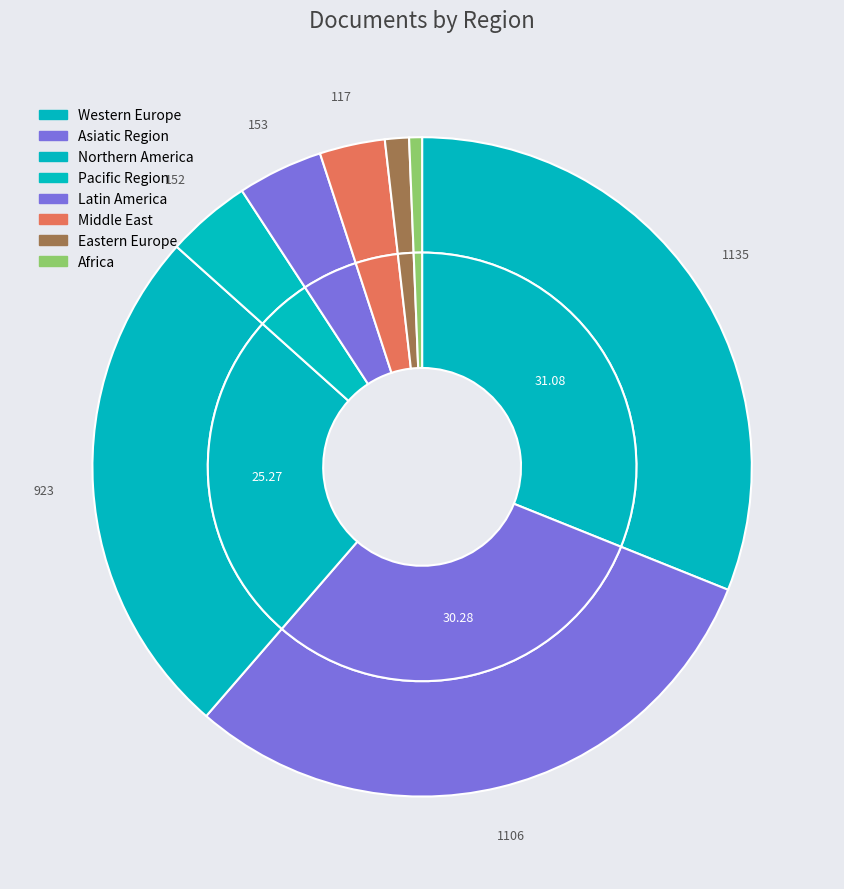

To the nearest percent, what is the average slice percentage?

12%